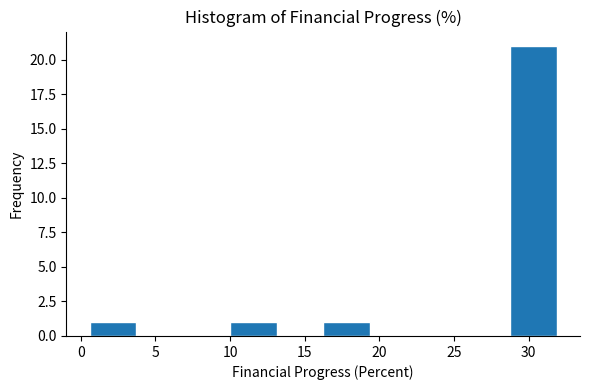

What is the height of the bar covering 16.0 to 19.5 on the x-axis? Neither the bar edges nor the heights are printed on the chart, so give them approximately, as read against the axes.

1